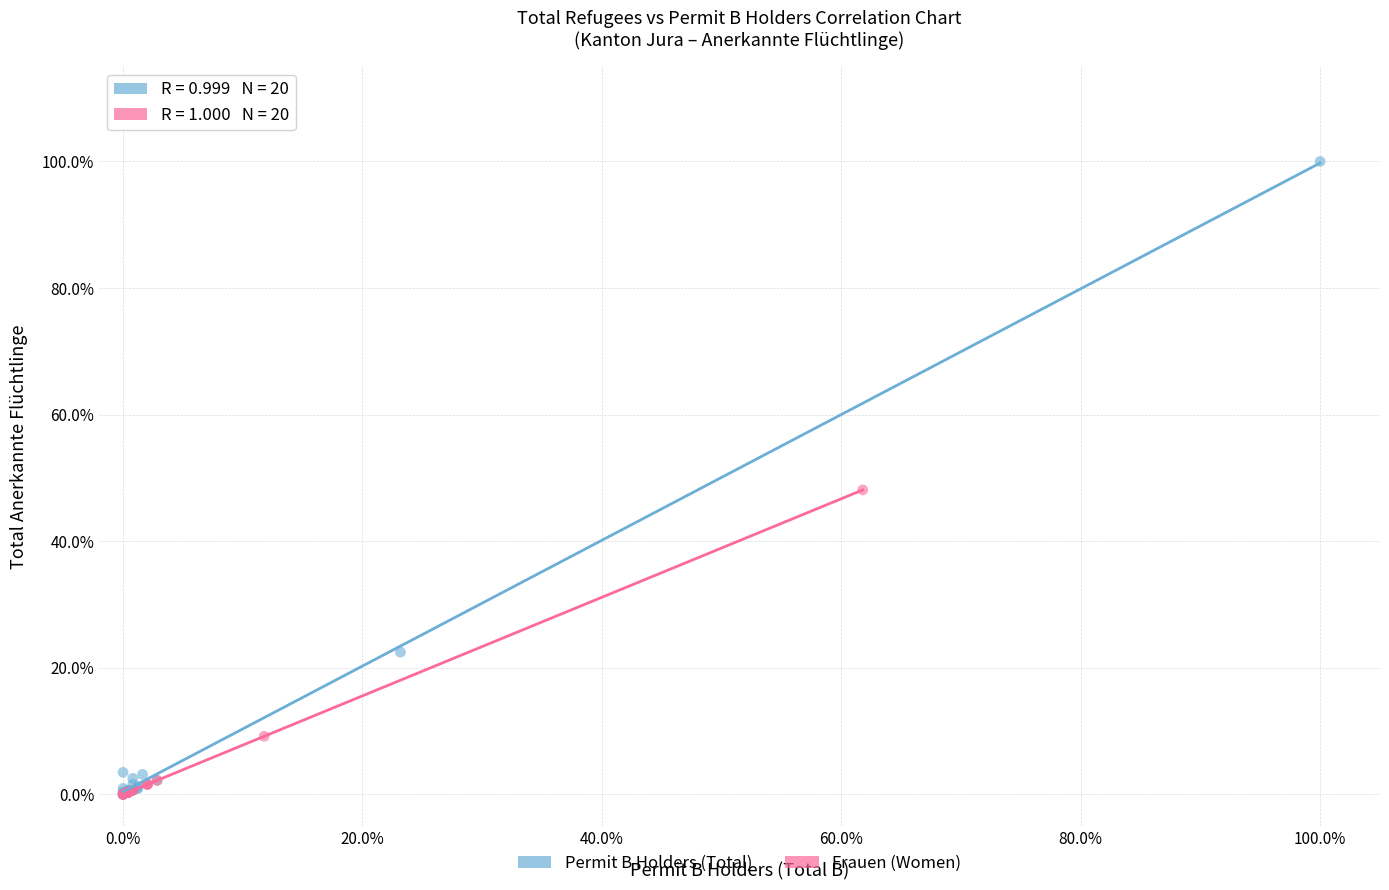

Which series reaches the maximum Y coordinate?

Permit B Holders (Total)